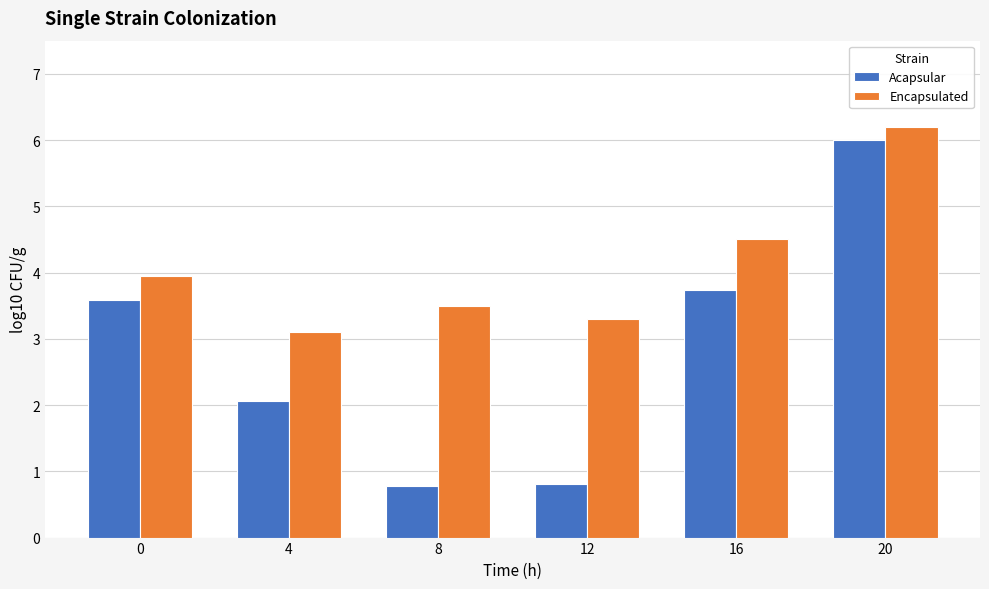

Reading right to left, transcribe all the data shown in this chart.

Acapsular: 20=6.0	16=3.7	12=0.8	8=0.8	4=2.1	0=3.6
Encapsulated: 20=6.2	16=4.5	12=3.3	8=3.5	4=3.1	0=4.0